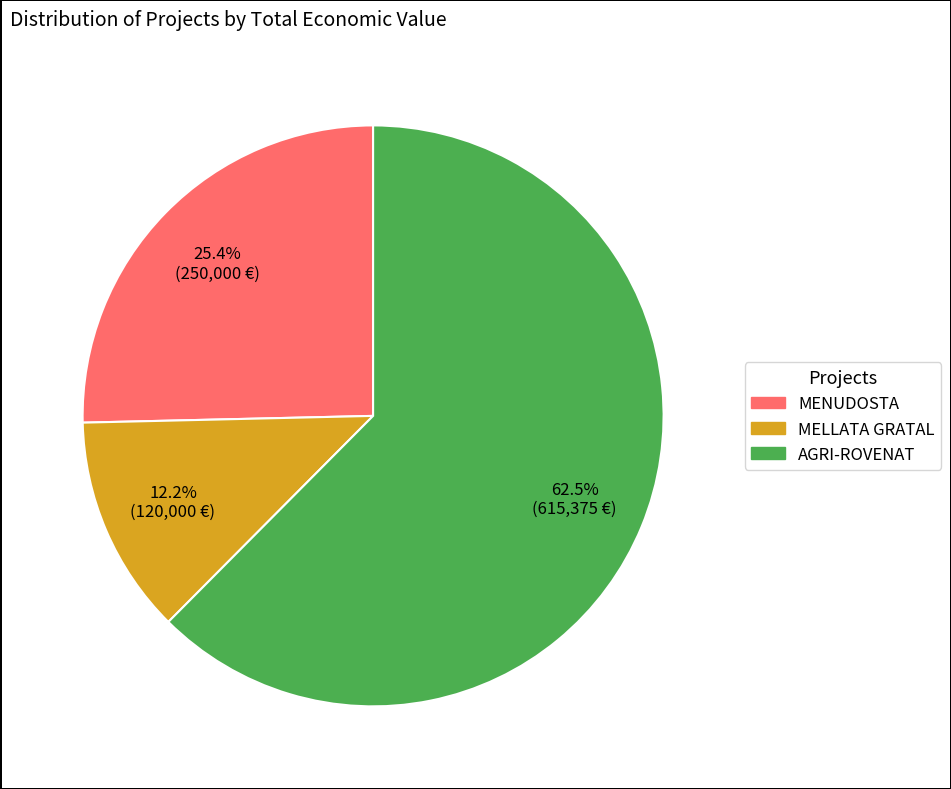

Rank the categories by value from lowest to highest.

MELLATA GRATAL, MENUDOSTA, AGRI-ROVENAT